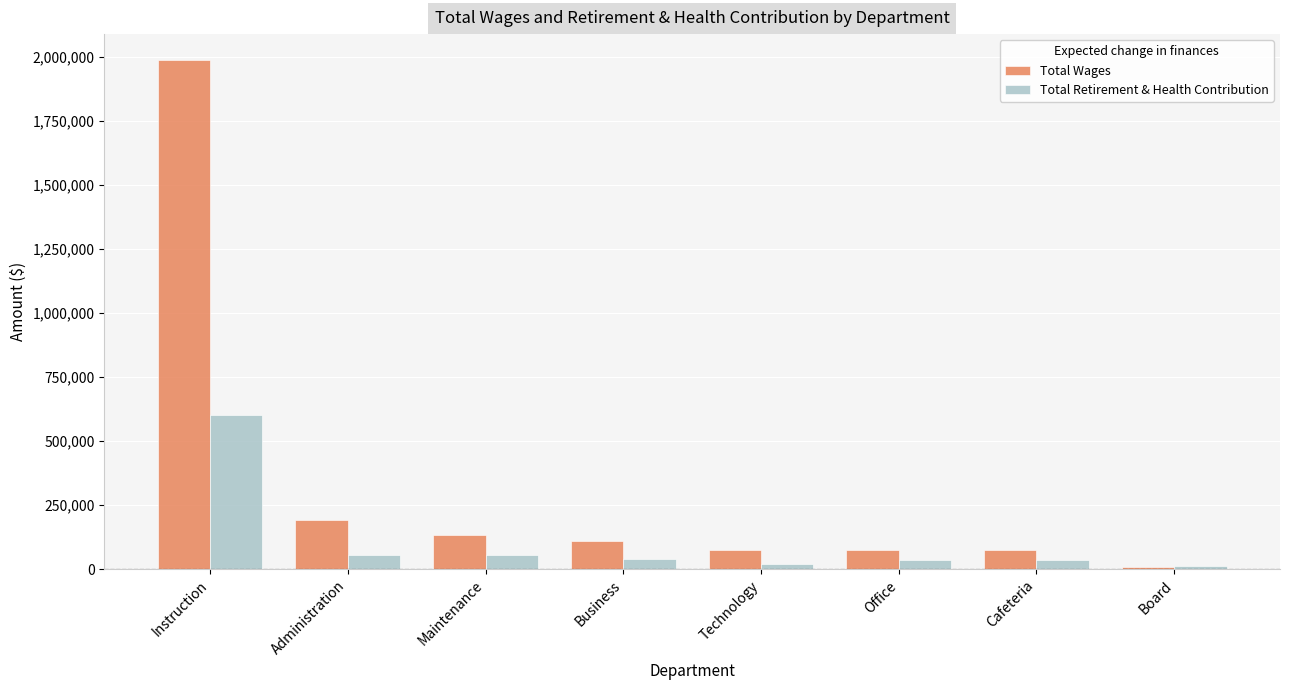

Rank the series by their maximum value, from highest to lowest.

Total Wages, Total Retirement & Health Contribution